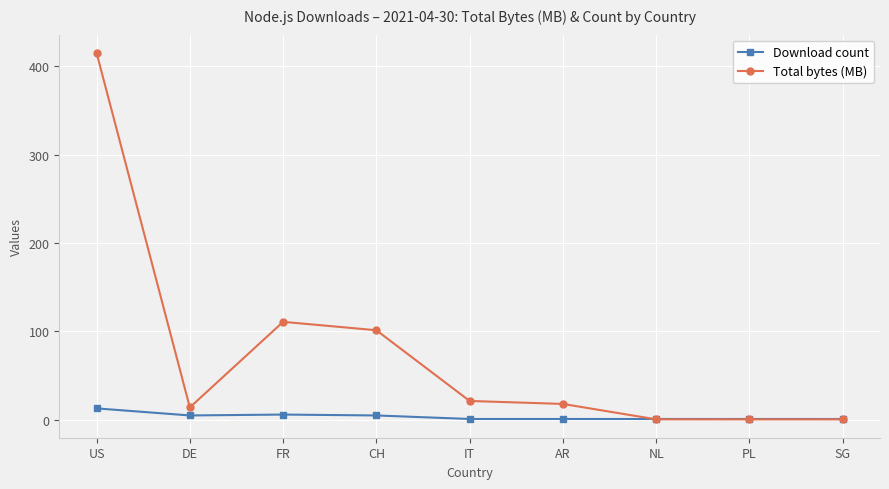

Which series has the widest spread of values?

Total bytes (MB)